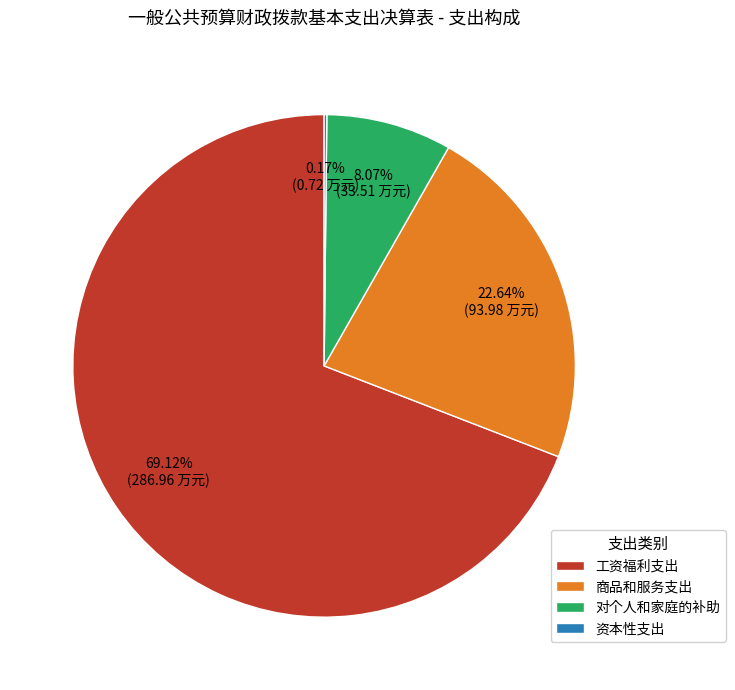

To the nearest percent, what is the difference between the largest and smallest slice percentages?

69%